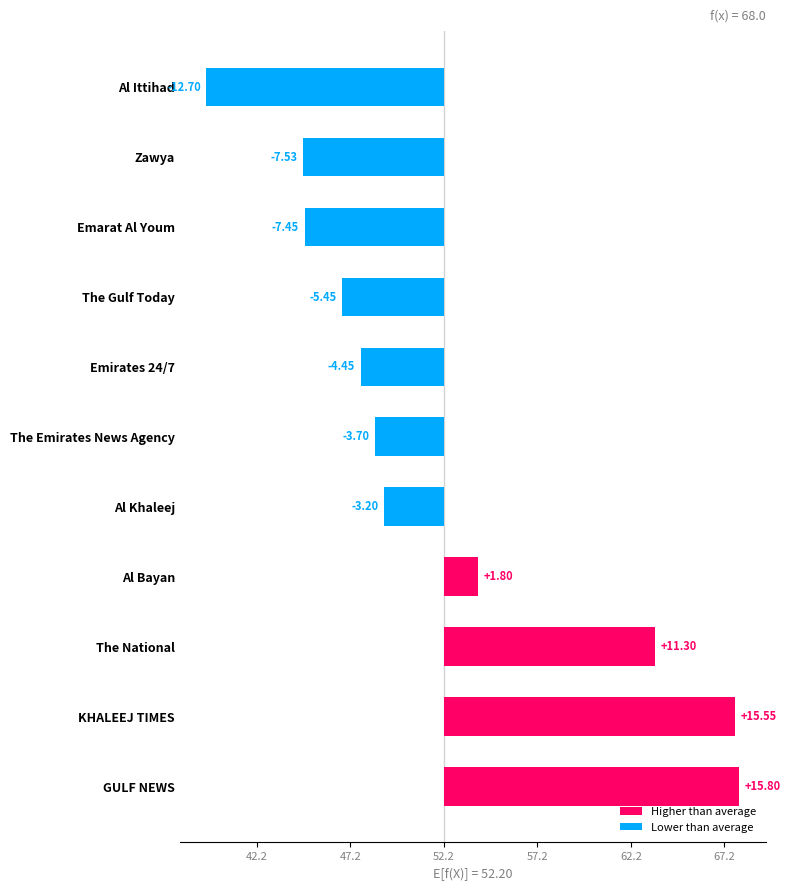

Are the bars horizontal?

Yes